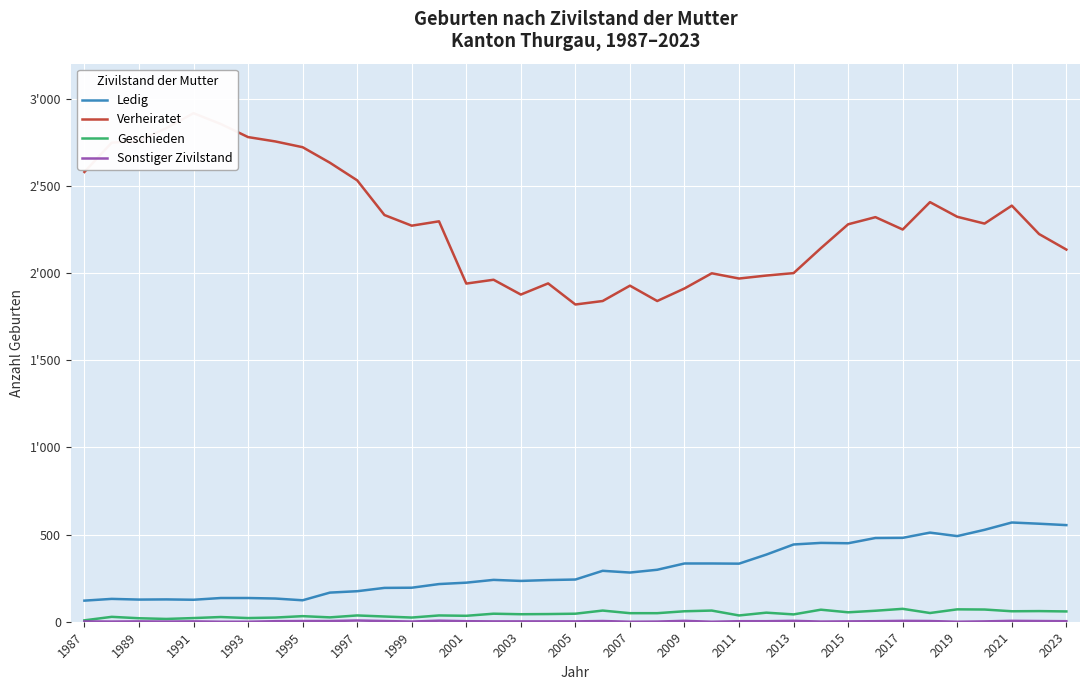

How many data points in Sonstiger Zivilstand are less than 2?

10